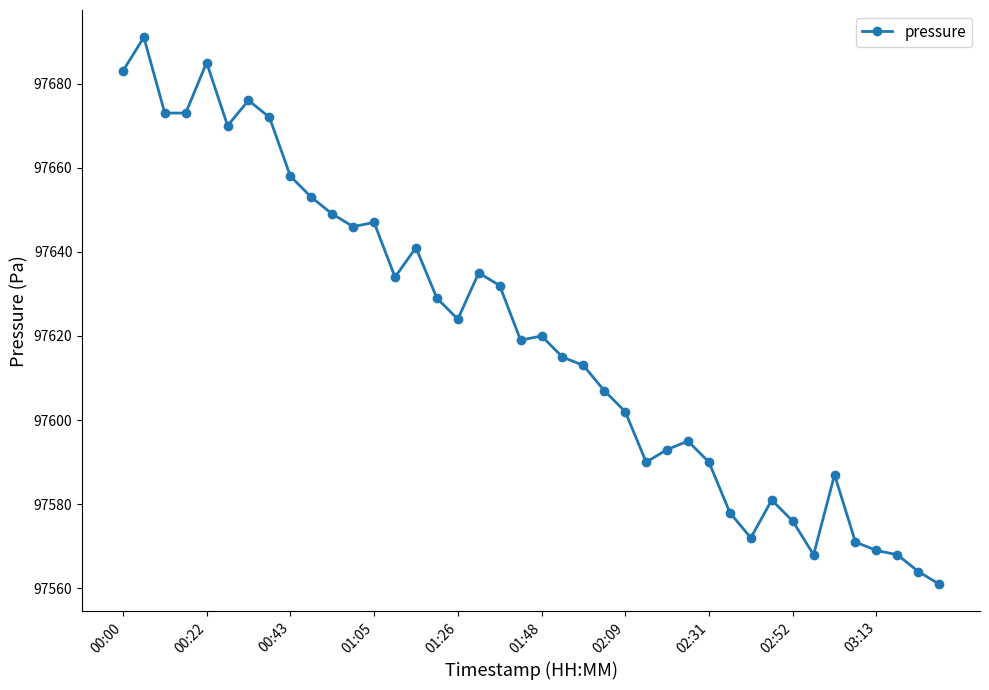

True or false: the data has more than 0 interior local peaks.

True